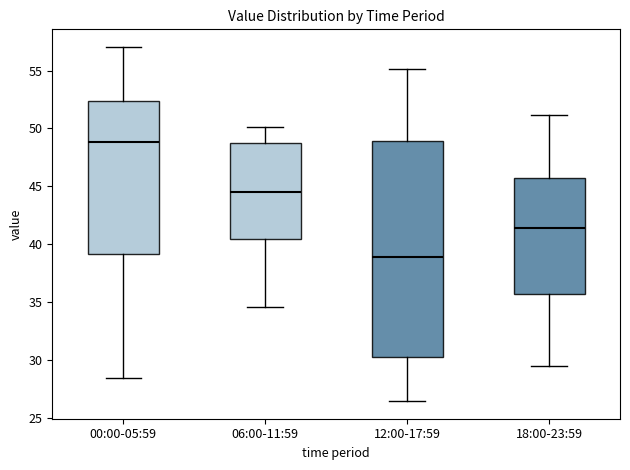

Reading left to right, read every box against the y-axis: the position of its median line, the range the box covers, and the ends of its whiskers. The values are not printed on the chart, so give them approximately, as read against the axis.

00:00-05:59: median 49.0, box 39.0 to 52.5, whiskers 28.5 to 57.0
06:00-11:59: median 44.5, box 40.5 to 49.0, whiskers 34.5 to 50.0
12:00-17:59: median 39.0, box 30.5 to 49.0, whiskers 26.5 to 55.0
18:00-23:59: median 41.5, box 35.5 to 45.5, whiskers 29.5 to 51.0